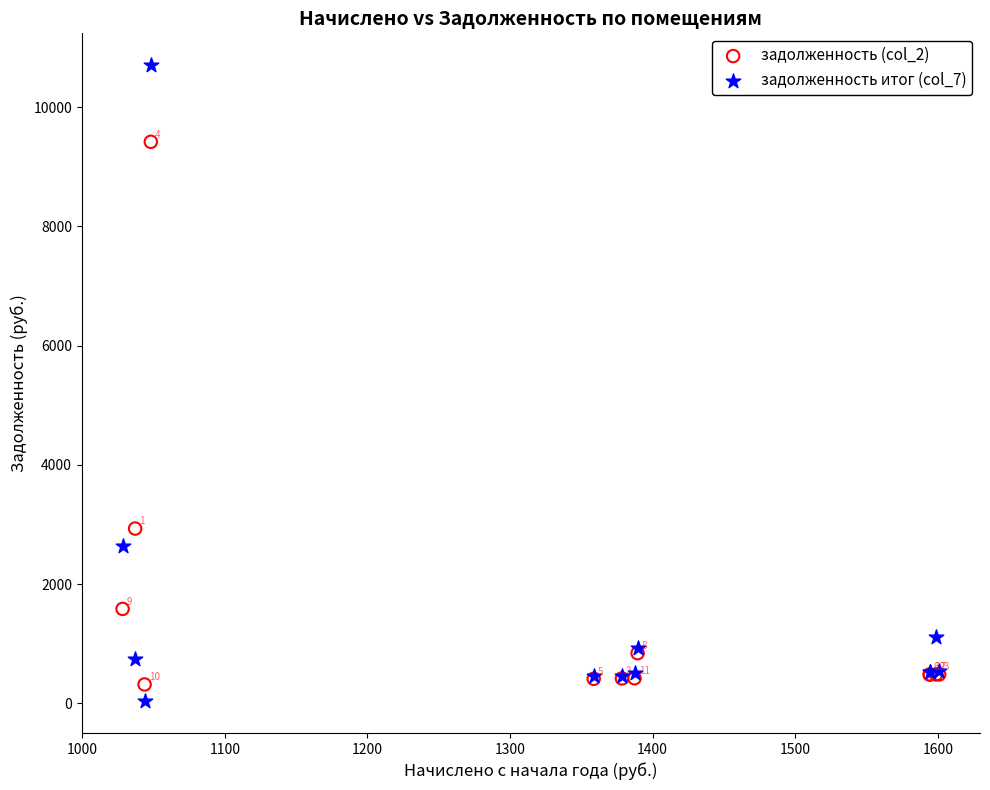

What are all the series names shown in the legend?

задолженность (col_2), задолженность итог (col_7)